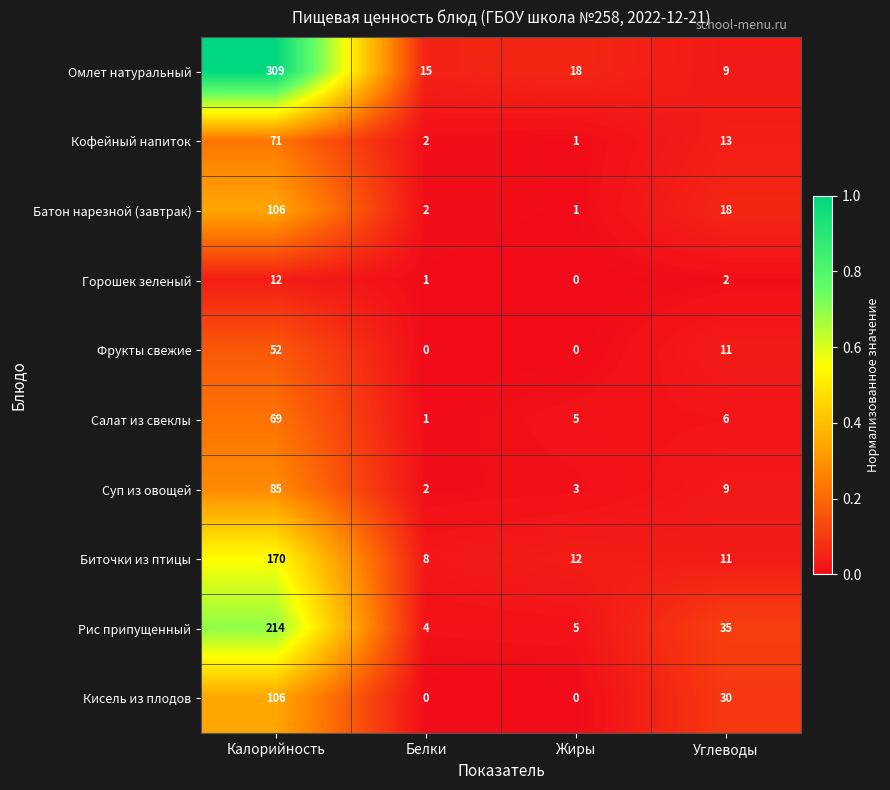

What is the spread (max minus min) of values at Жиры?

18